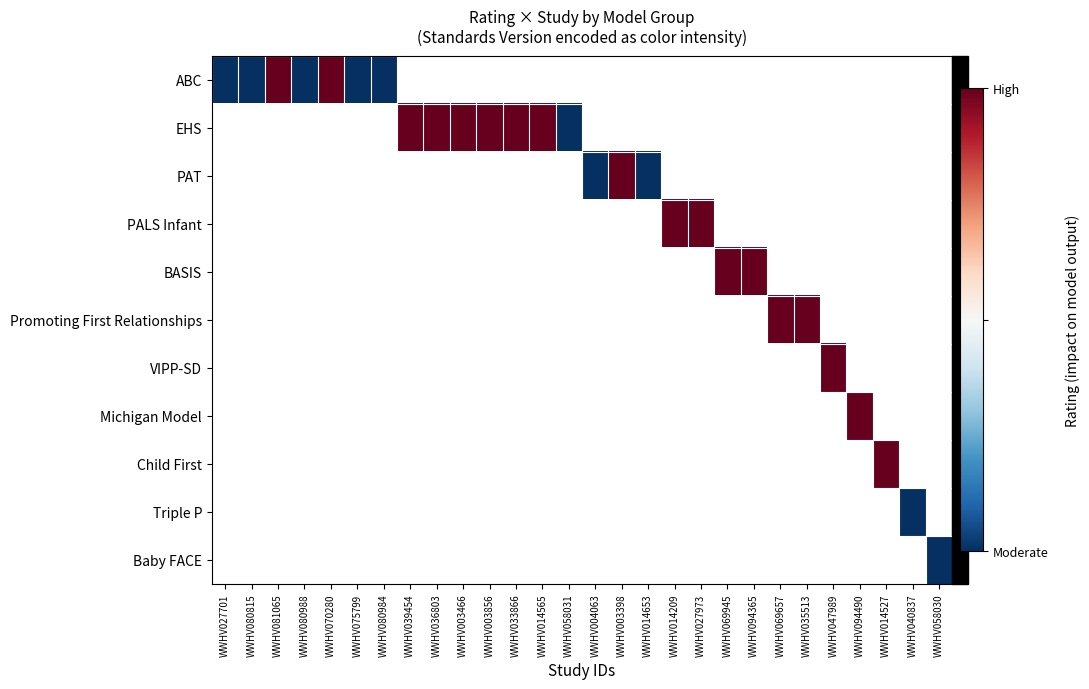

Which has a higher value, WWHV069945 or WWHV014209?

WWHV014209